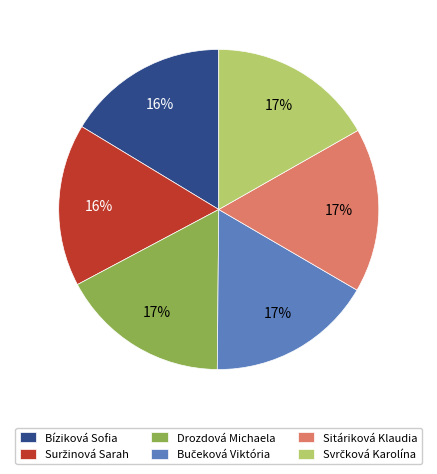

Does Drozdová Michaela represent more than half of the total?

No